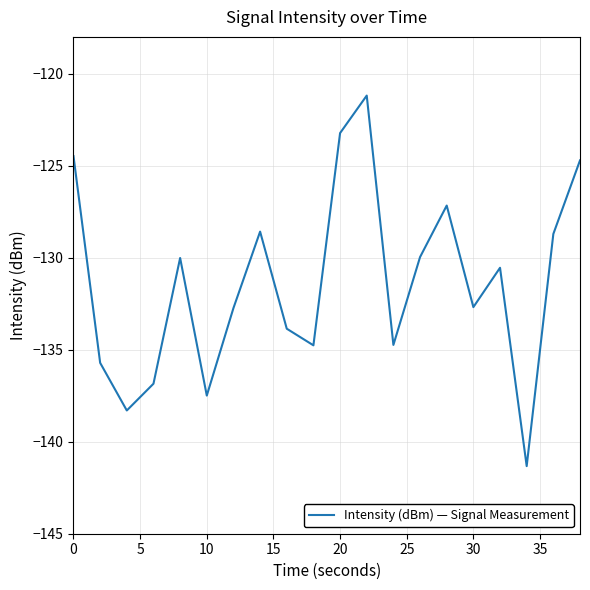

What is the greatest value displayed?

-121.2